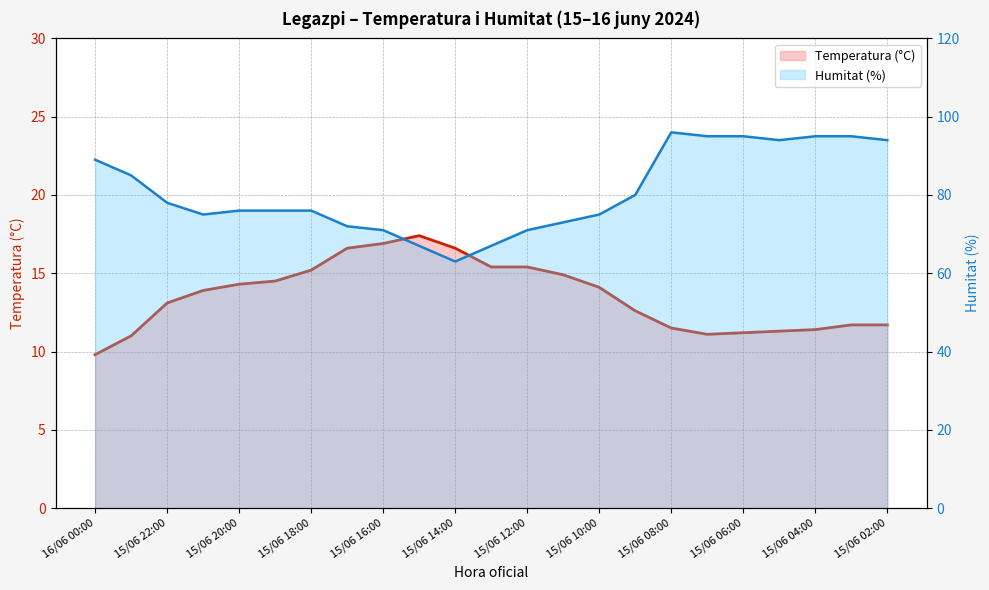

What is the difference between the Humitat (%) values at 15/06 20:00 and 15/06 21:00?

1.0